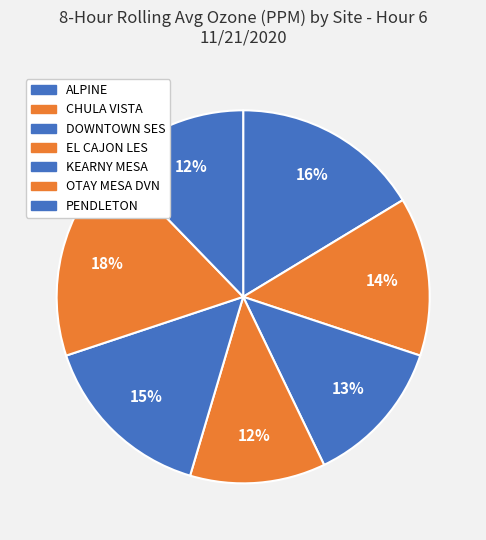

How many slices are in this pie chart?

7